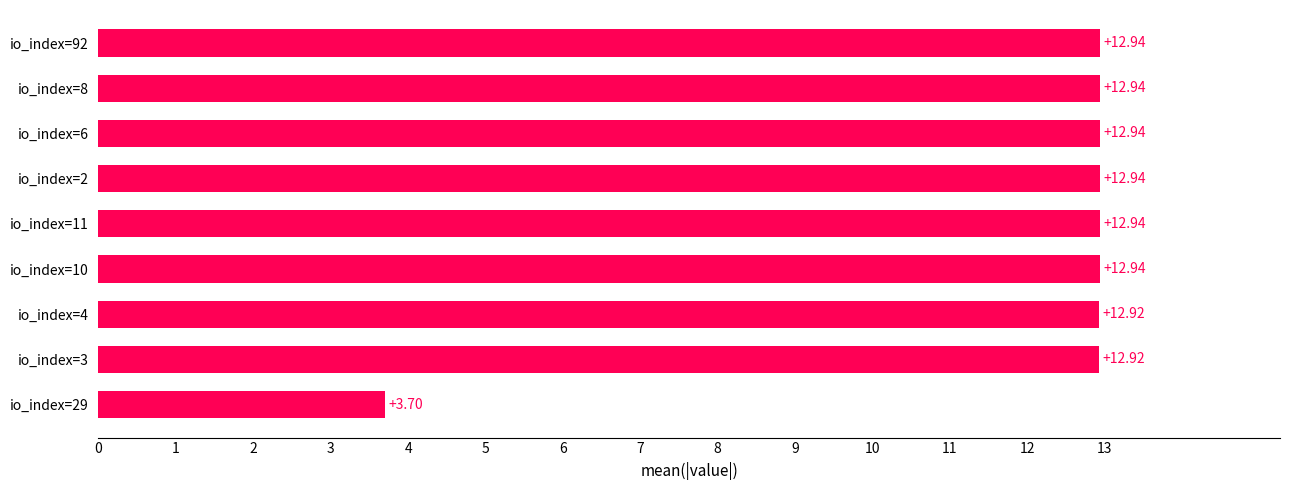

Does the chart contain stacked bars?

No